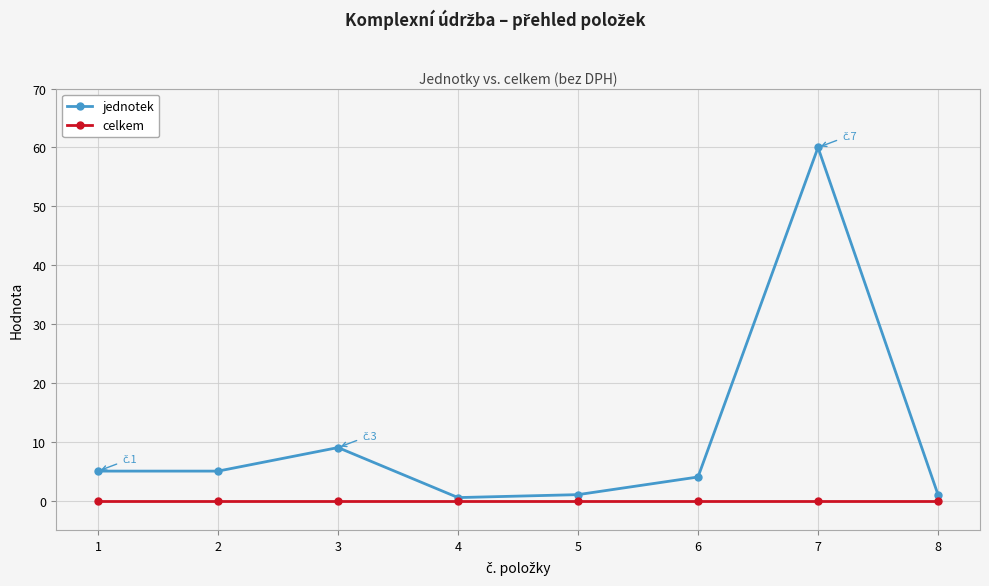

What is the value of the jednotek point at the 2nd from the left?

5.0